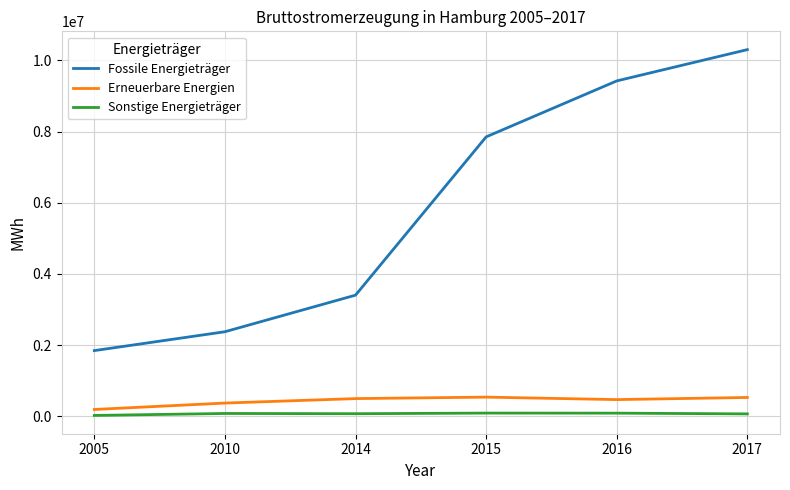

Which series has the largest total across all categories?

Fossile Energieträger